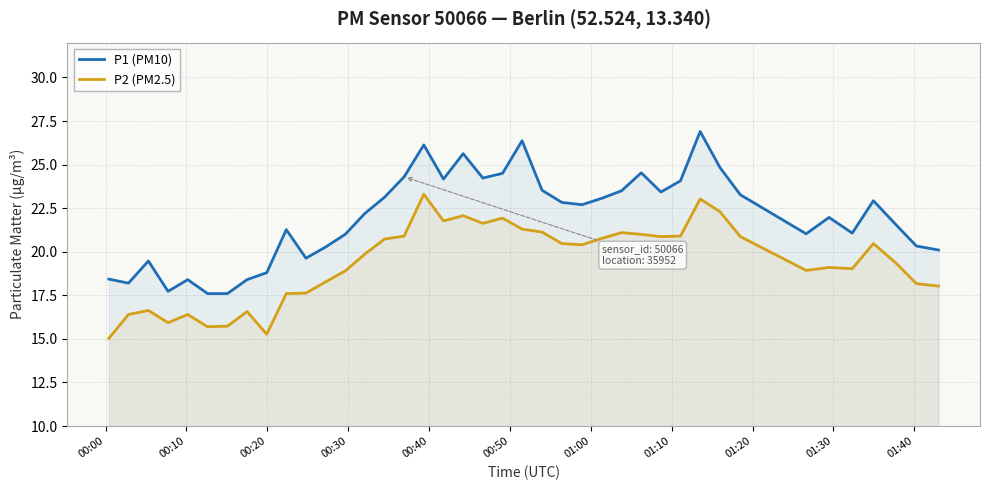

What is the highest value of the P2 (PM2.5) series?

23.3